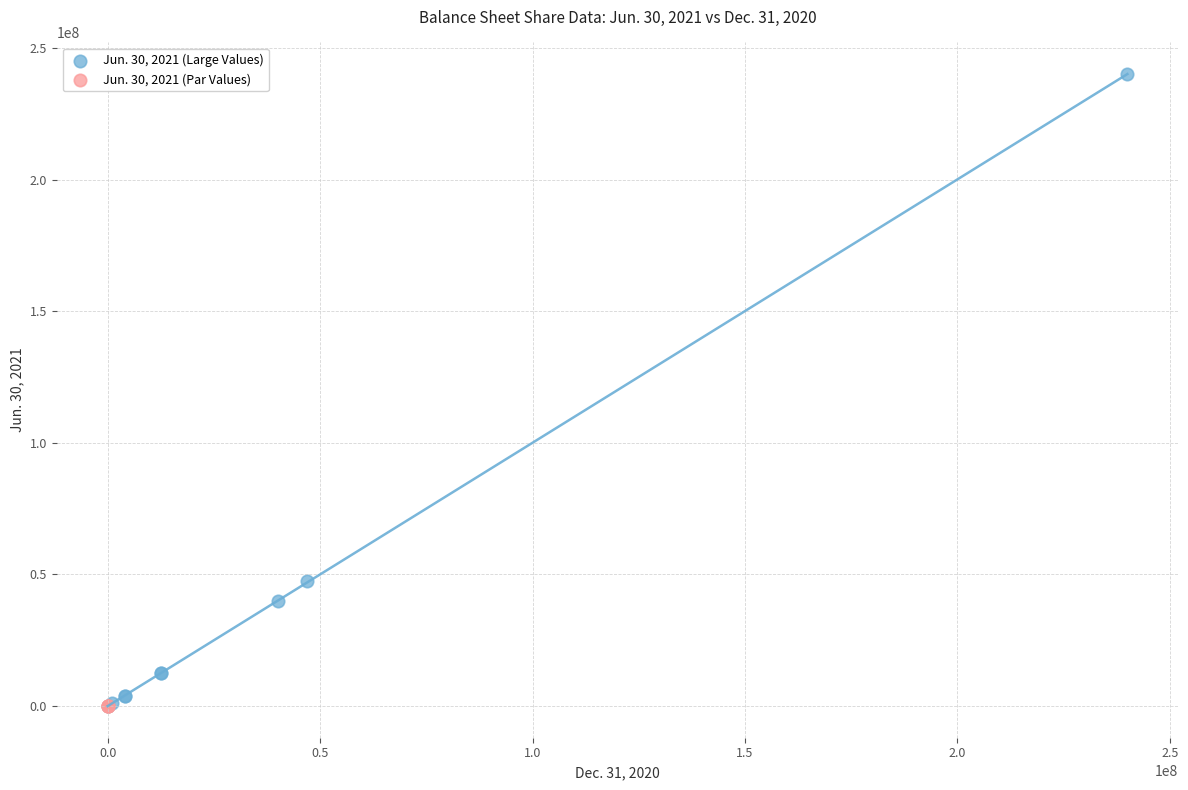

What are all the series names shown in the legend?

Jun. 30, 2021 (Large Values), Jun. 30, 2021 (Par Values)